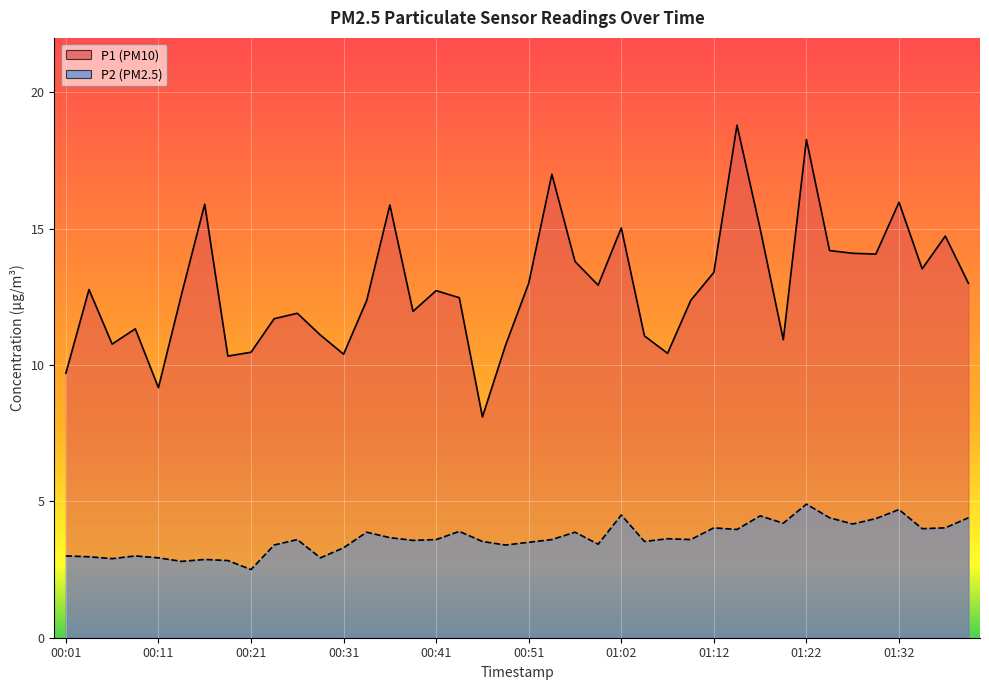

How many lines are shown in the chart?

2